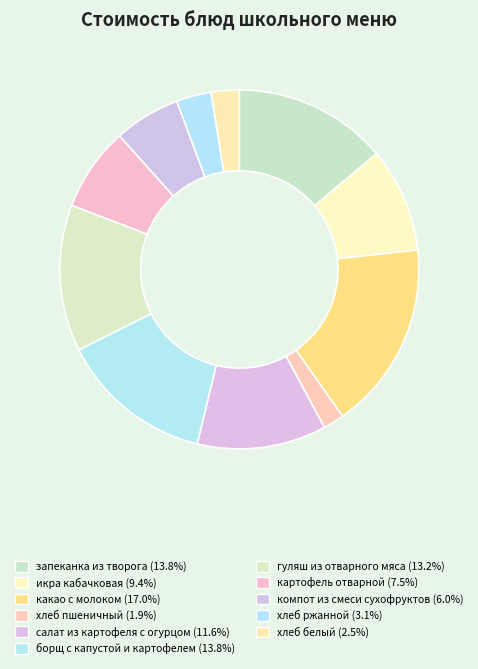

Which has a higher value, компот из смеси сухофруктов or гуляш из отварного мяса?

гуляш из отварного мяса